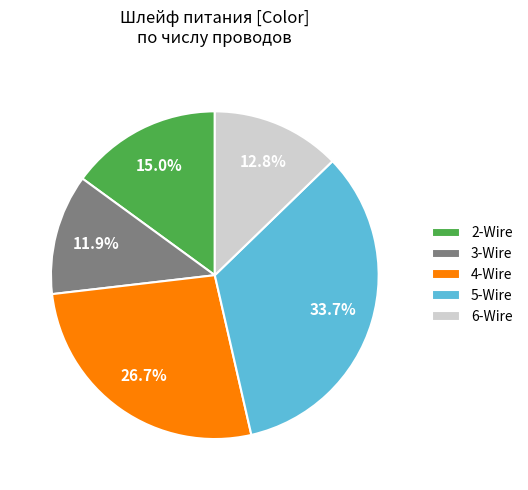

Rank the categories by value from highest to lowest.

5-Wire, 4-Wire, 2-Wire, 6-Wire, 3-Wire